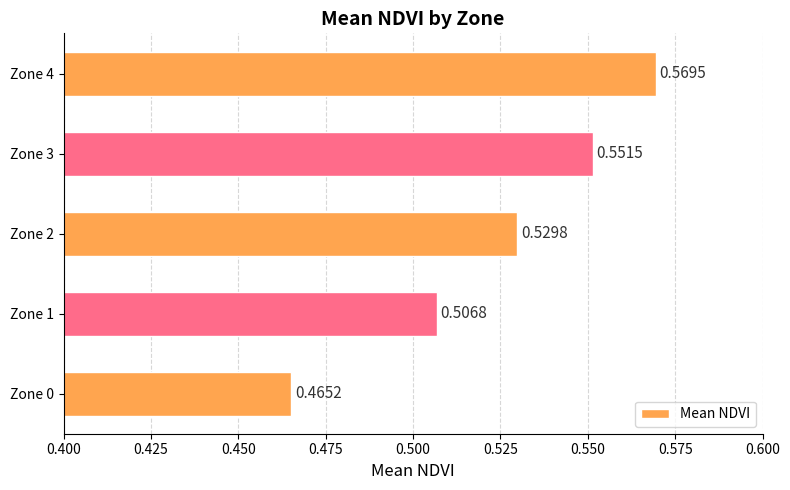

Rank the categories by value from lowest to highest.

Zone 0, Zone 1, Zone 2, Zone 3, Zone 4